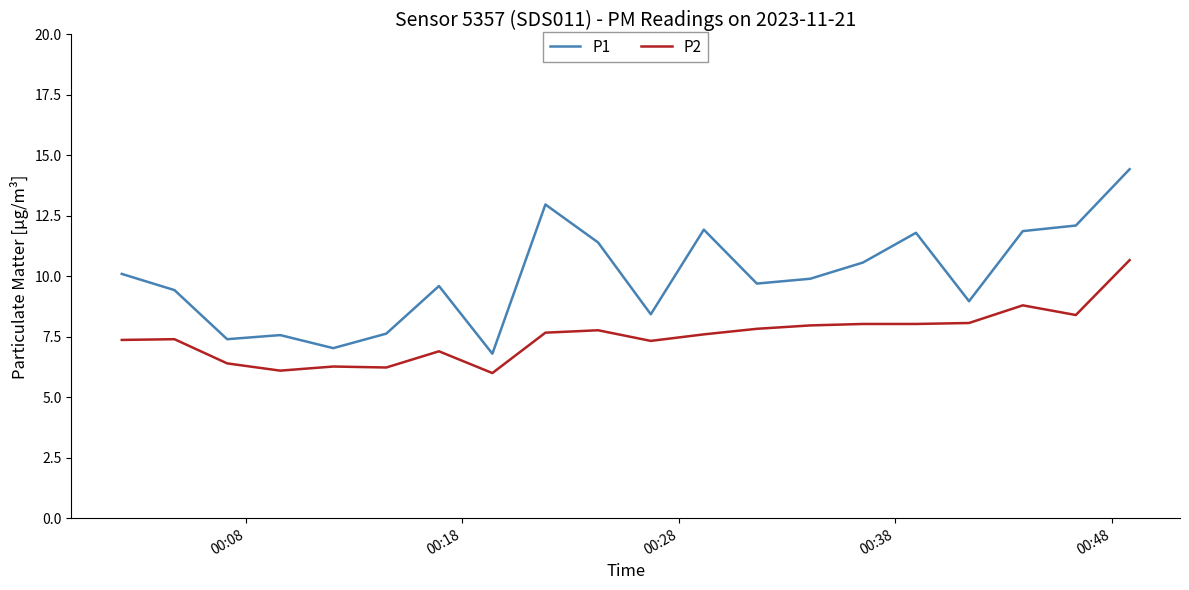

What is the difference between the maximum and minimum values in the P1 series?

7.6